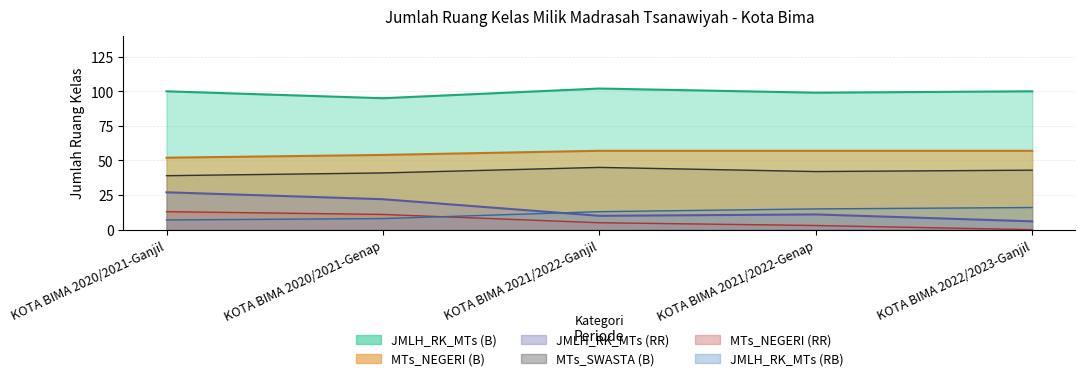

Reading left to right, what are all the values shown in this chart?

JMLH_RK_MTs (B): KOTA BIMA 2020/2021-Ganjil=100	KOTA BIMA 2020/2021-Genap=95	KOTA BIMA 2021/2022-Ganjil=102	KOTA BIMA 2021/2022-Genap=99	KOTA BIMA 2022/2023-Ganjil=100
JMLH_RK_MTs (RR): KOTA BIMA 2020/2021-Ganjil=27	KOTA BIMA 2020/2021-Genap=22	KOTA BIMA 2021/2022-Ganjil=10	KOTA BIMA 2021/2022-Genap=11	KOTA BIMA 2022/2023-Ganjil=6
JMLH_RK_MTs (RB): KOTA BIMA 2020/2021-Ganjil=7	KOTA BIMA 2020/2021-Genap=8	KOTA BIMA 2021/2022-Ganjil=13	KOTA BIMA 2021/2022-Genap=15	KOTA BIMA 2022/2023-Ganjil=16
MTs_NEGERI (B): KOTA BIMA 2020/2021-Ganjil=52	KOTA BIMA 2020/2021-Genap=54	KOTA BIMA 2021/2022-Ganjil=57	KOTA BIMA 2021/2022-Genap=57	KOTA BIMA 2022/2023-Ganjil=57
MTs_NEGERI (RR): KOTA BIMA 2020/2021-Ganjil=13	KOTA BIMA 2020/2021-Genap=11	KOTA BIMA 2021/2022-Ganjil=5	KOTA BIMA 2021/2022-Genap=3	KOTA BIMA 2022/2023-Ganjil=0
MTs_SWASTA (B): KOTA BIMA 2020/2021-Ganjil=39	KOTA BIMA 2020/2021-Genap=41	KOTA BIMA 2021/2022-Ganjil=45	KOTA BIMA 2021/2022-Genap=42	KOTA BIMA 2022/2023-Ganjil=43